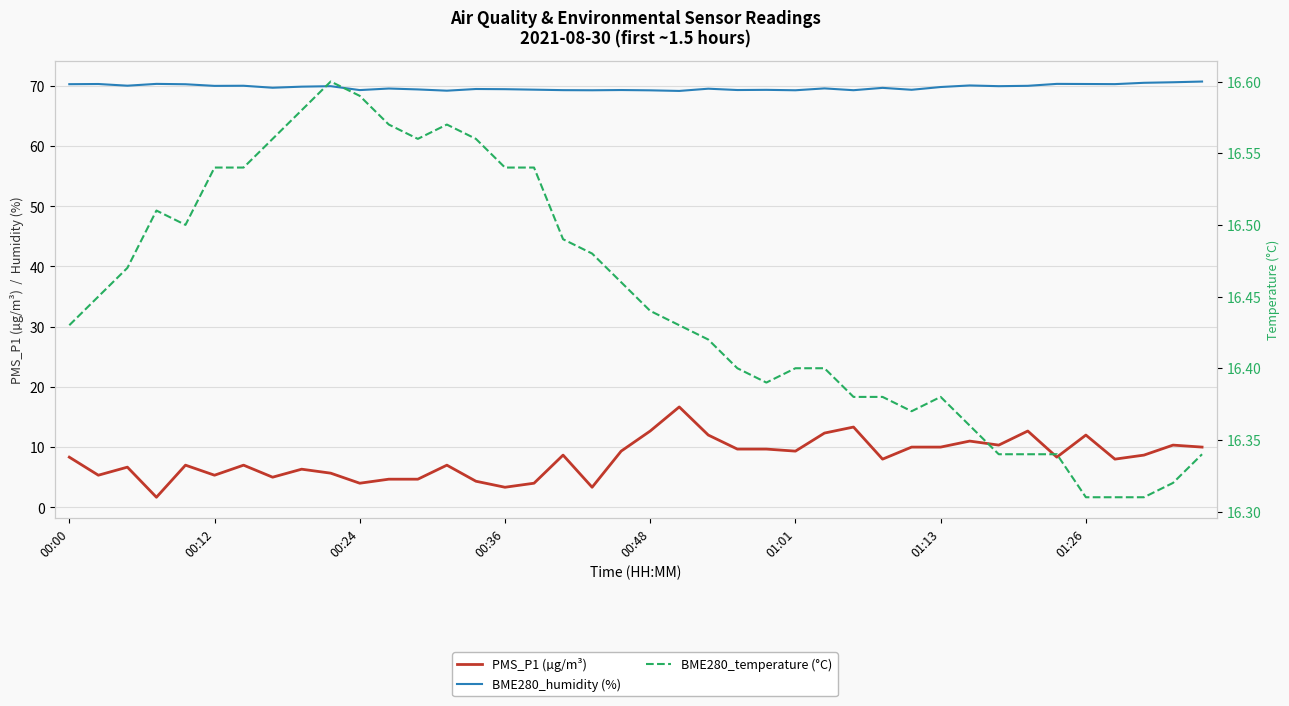

What is the highest value of the BME280_temperature (°C) series?

16.6